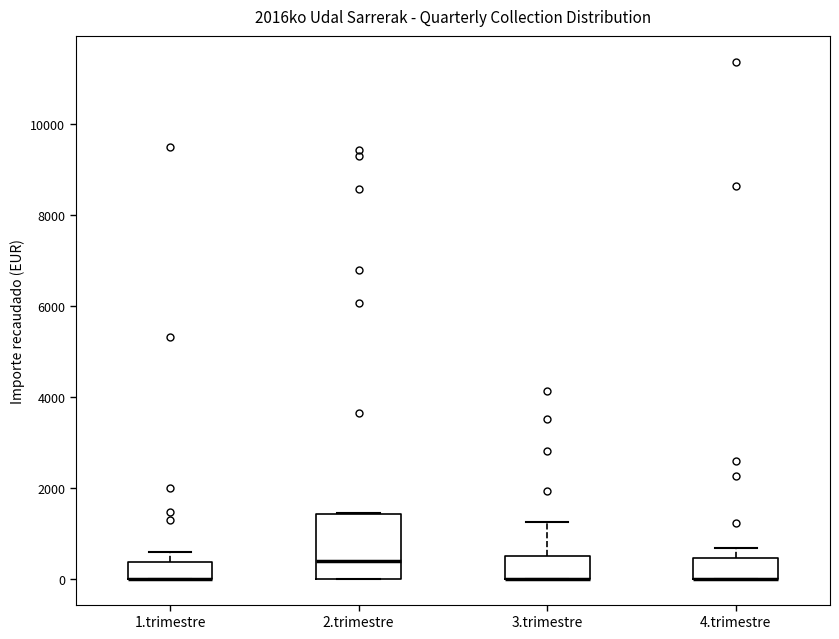

Where is the lower edge of the box for 4.trimestre on the y-axis? The values are not printed on the chart, so give them approximately, as read against the axis.

0